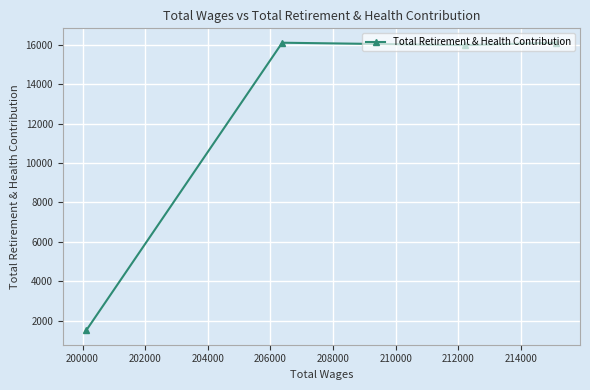

What is the difference between the maximum and minimum values?

14606